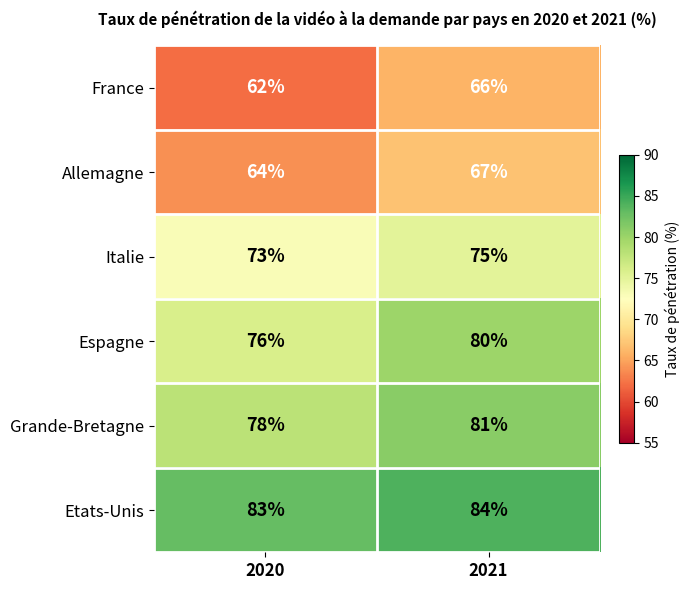

What is the difference between the highest and lowest values at 2020?

21